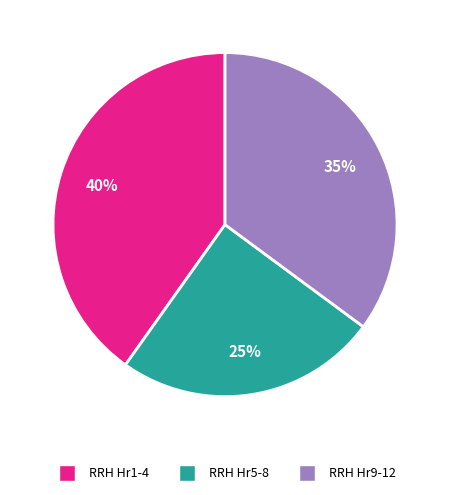

Is the sum of RRH Hr5-8 and RRH Hr1-4 greater than half?

Yes